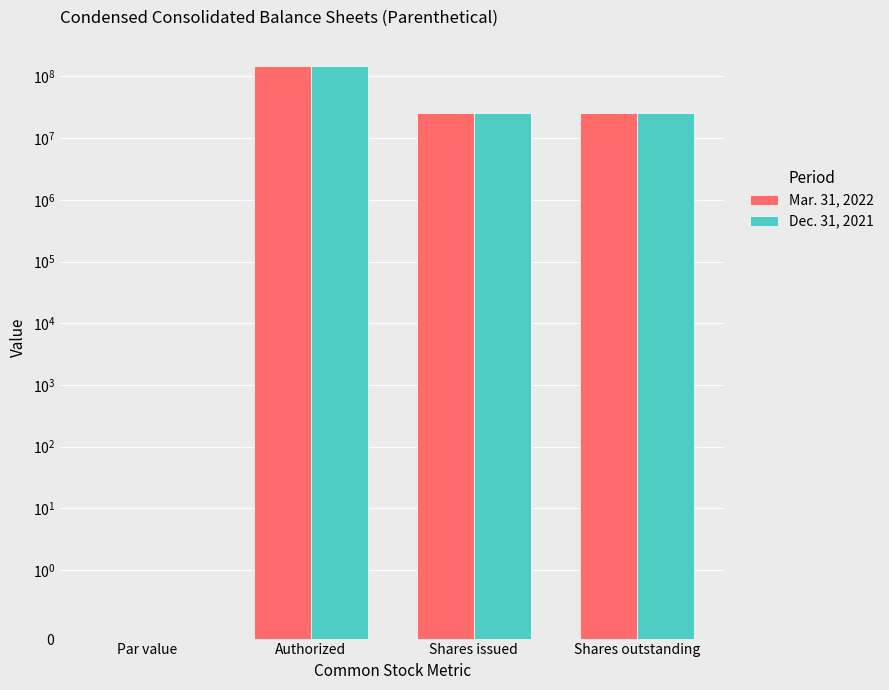

True or false: Dec. 31, 2021 has a value of 0.0 at Par value.

False